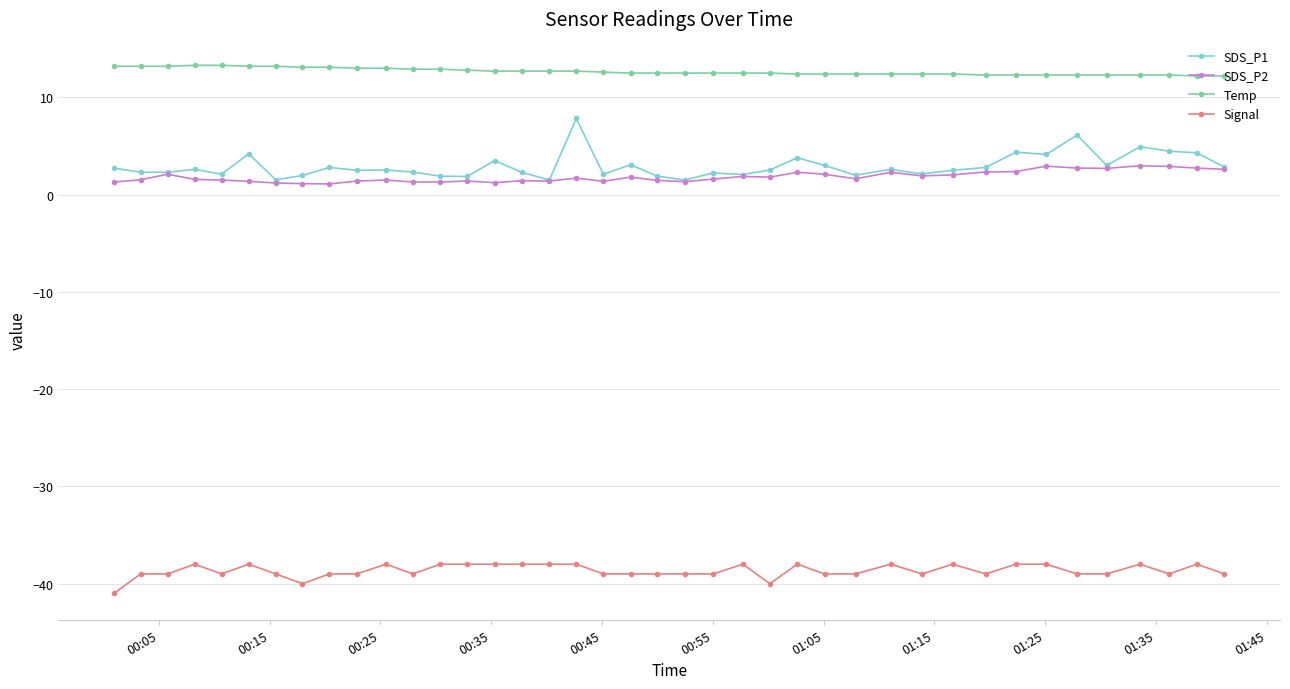

True or false: SDS_P1 has more than 1 interior local peaks.

True